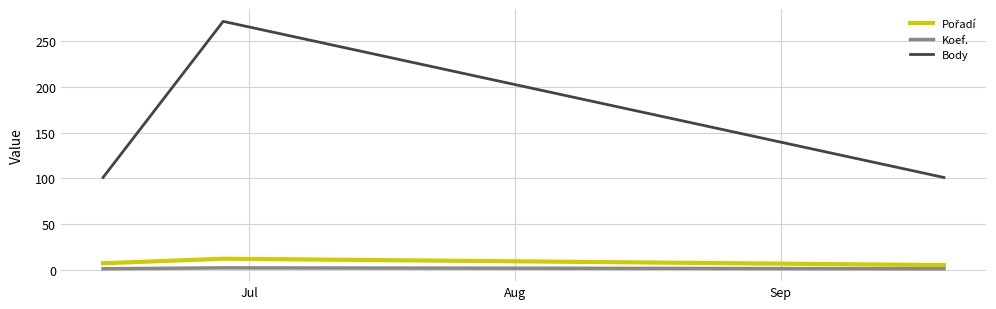

What is the maximum value shown in the chart?

272